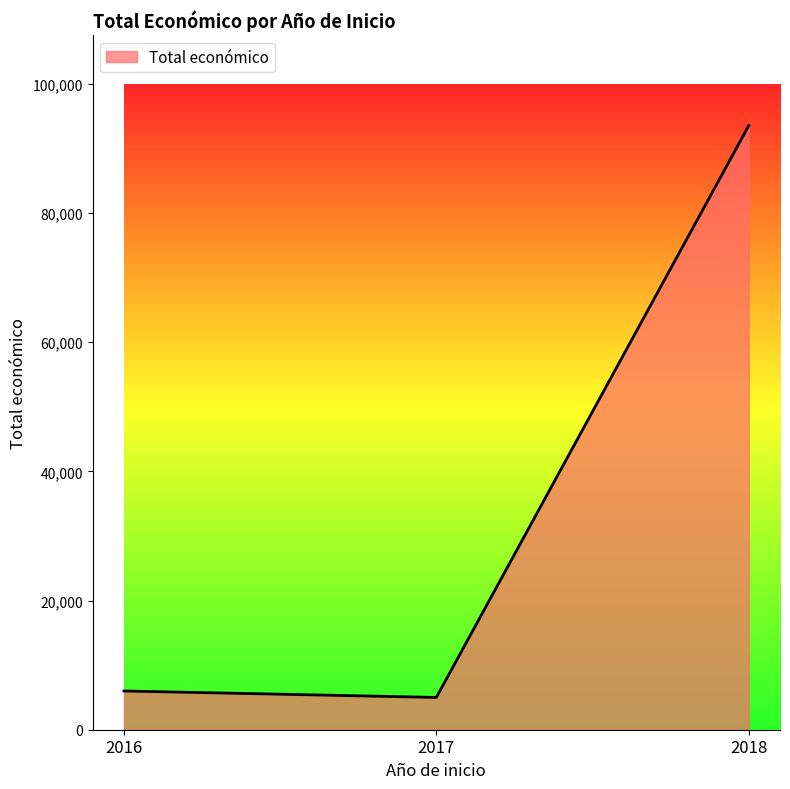

What is the sum of all values?

104530